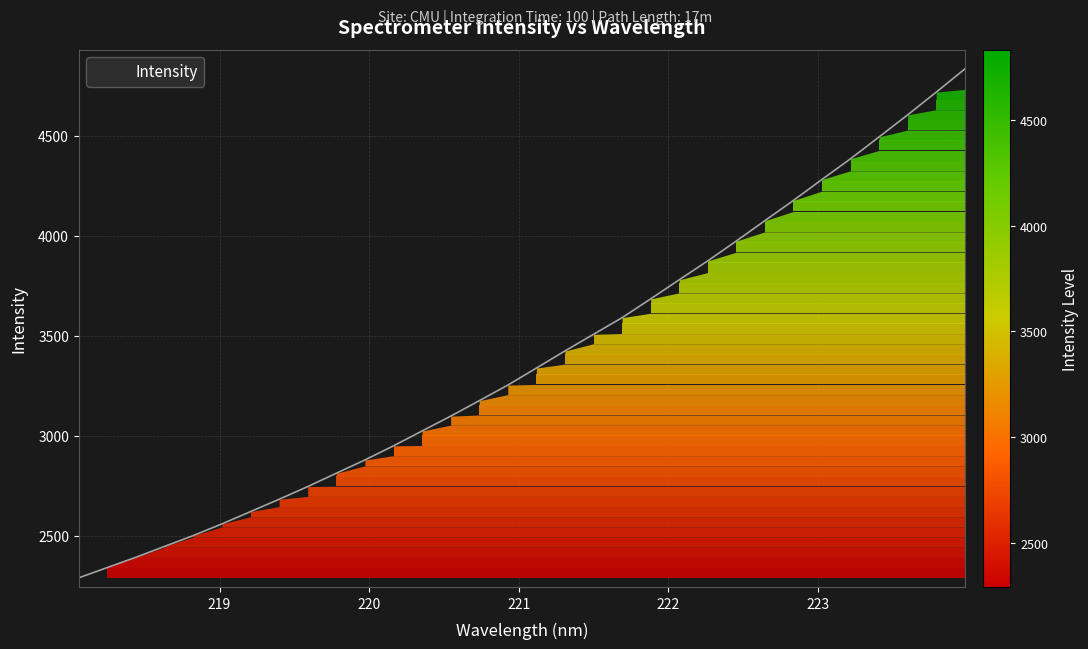

How many values exceed 3338?

16